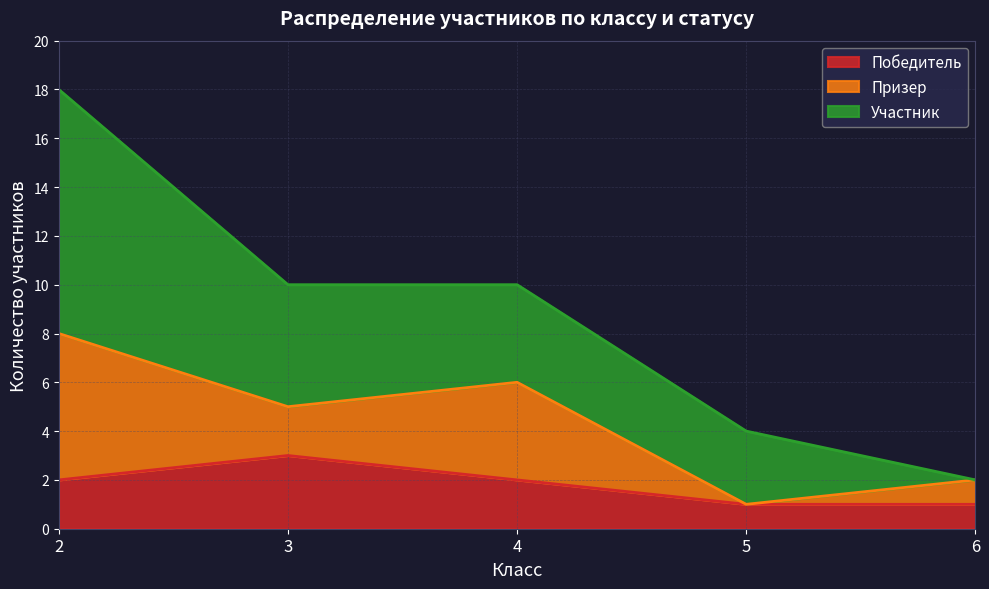

Does the chart display data point markers on the line(s)?

No